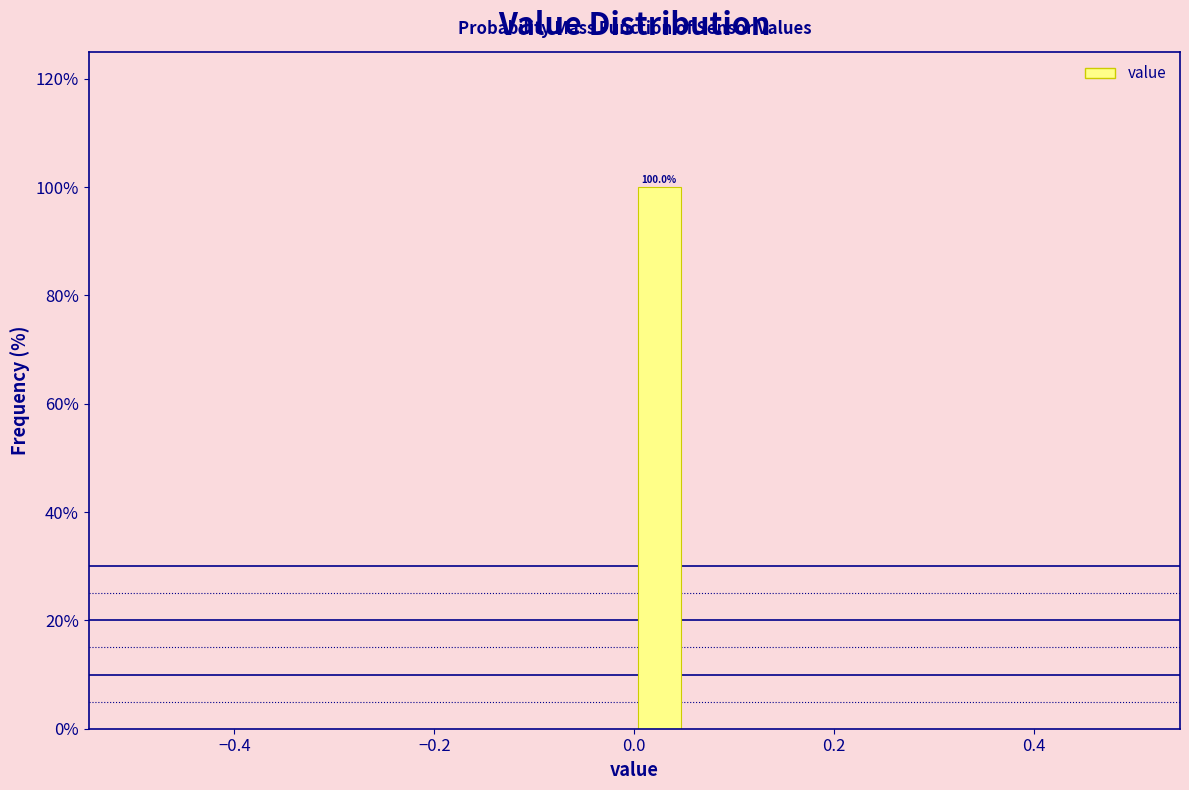

Around what value on the x-axis is the tallest bar? Give the approximate position of its centre, as read against the axis.

0.02